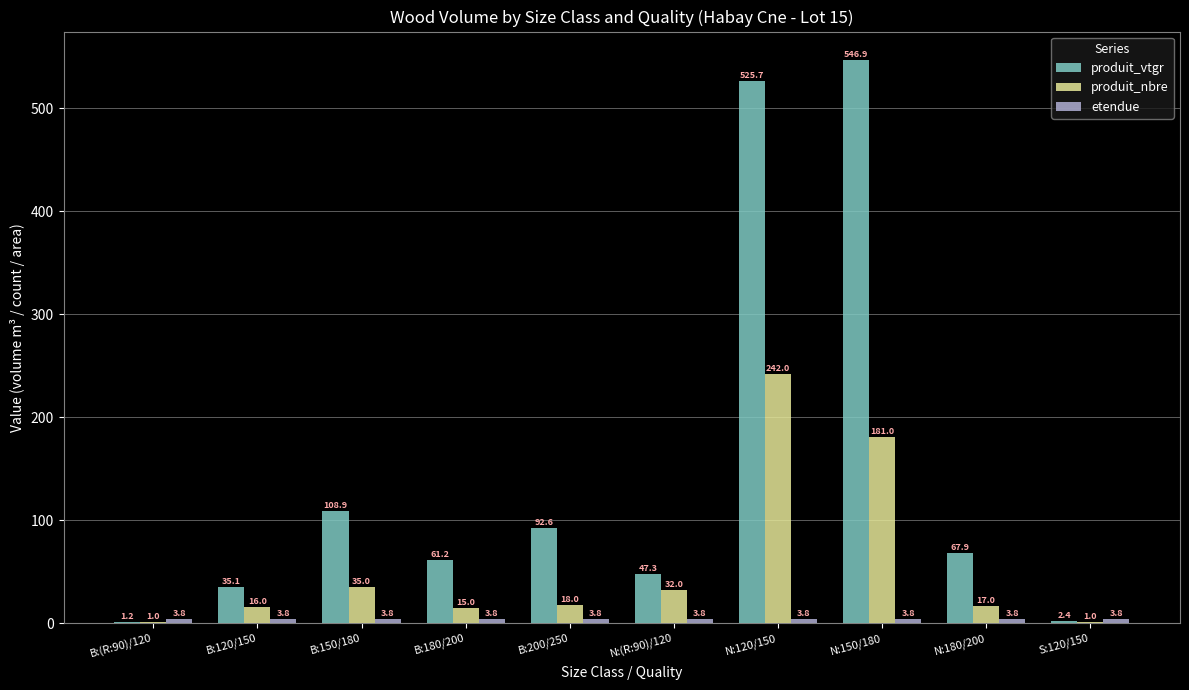

Which series changed the most between B:(R:90)/120 and S:120/150?

produit_vtgr